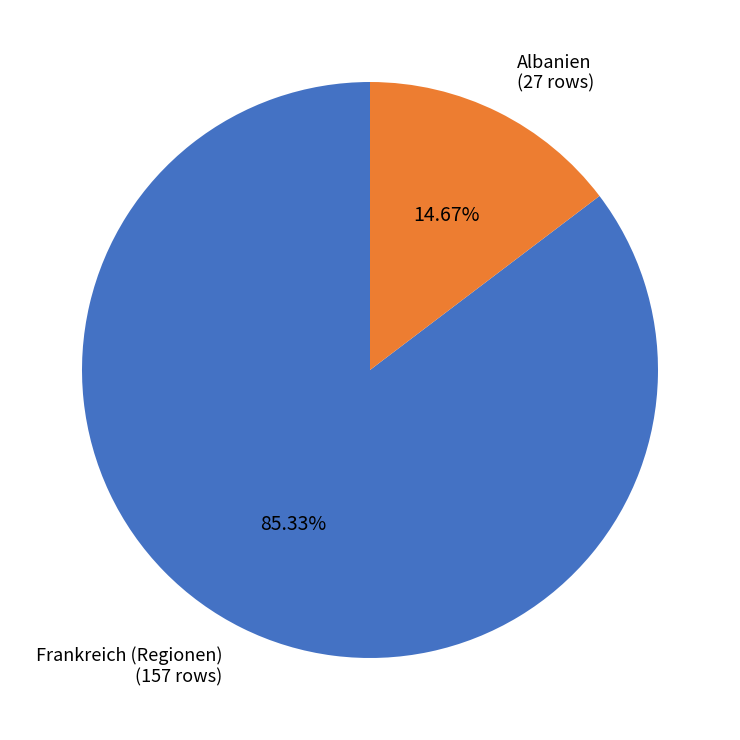

To the nearest percent, what is the combined percentage of Albanien and Frankreich (Regionen)?

100%